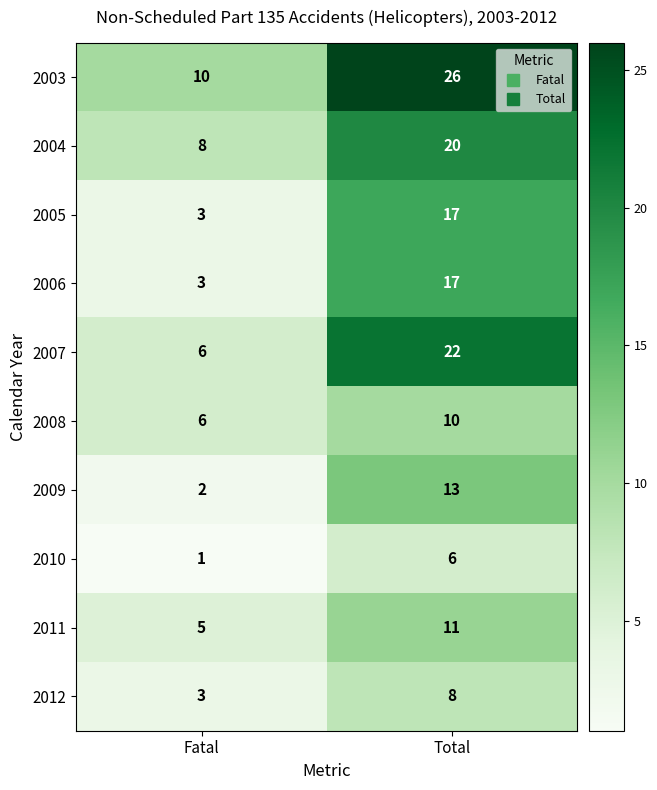

Which series has the largest total across all categories?

2003